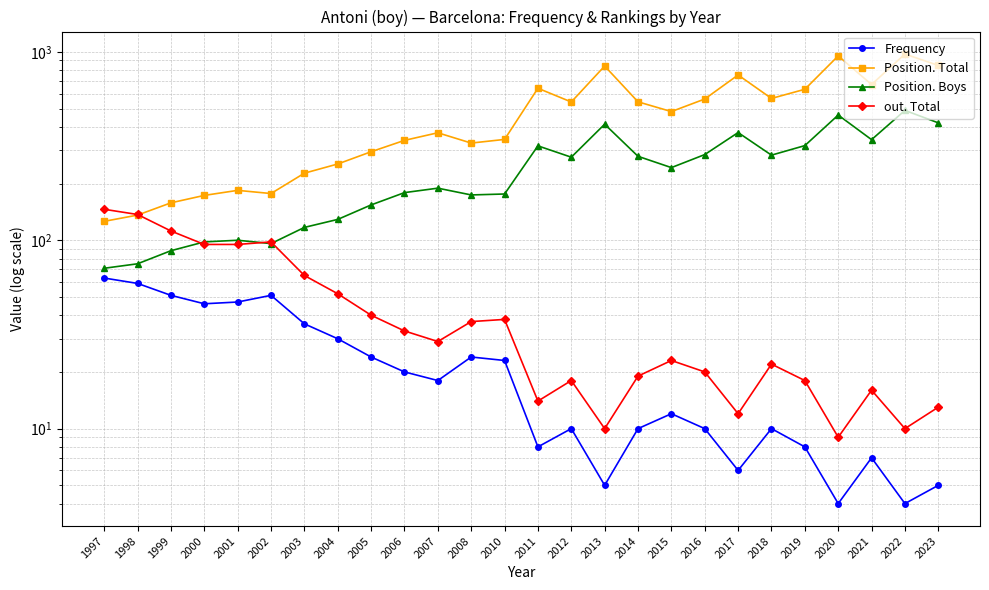

Between 2012 and 2005, which is larger?

2005